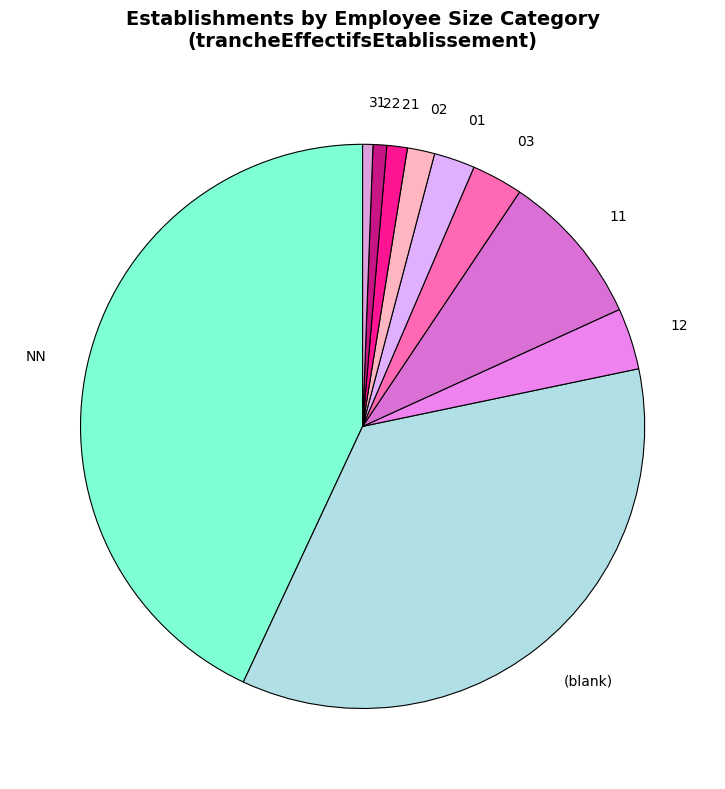

Does any single category account for the majority?

No